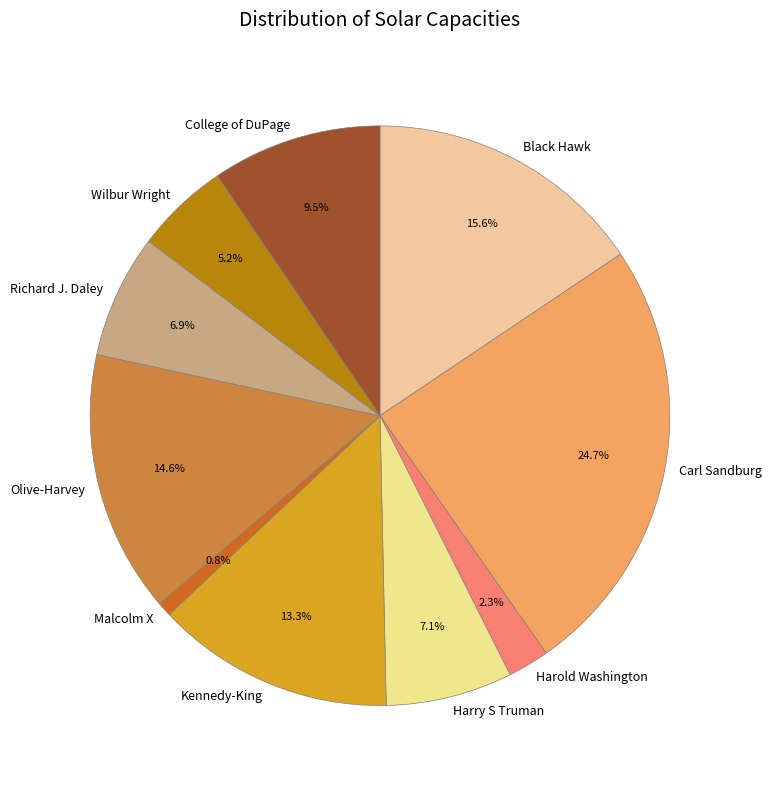

How many segments does this pie chart have?

10